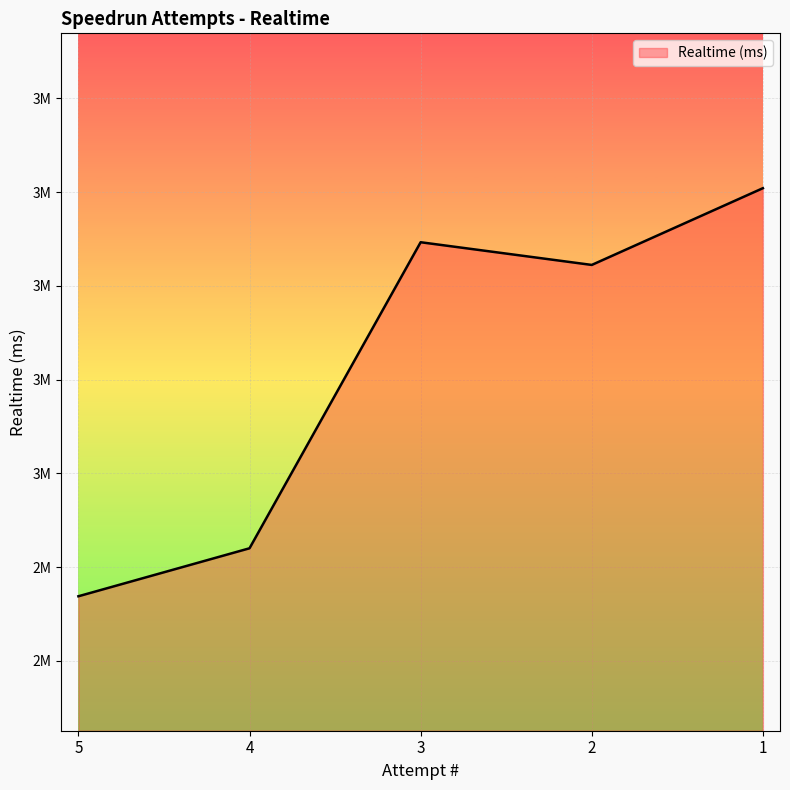

Is this an area chart (filled region under the line)?

Yes